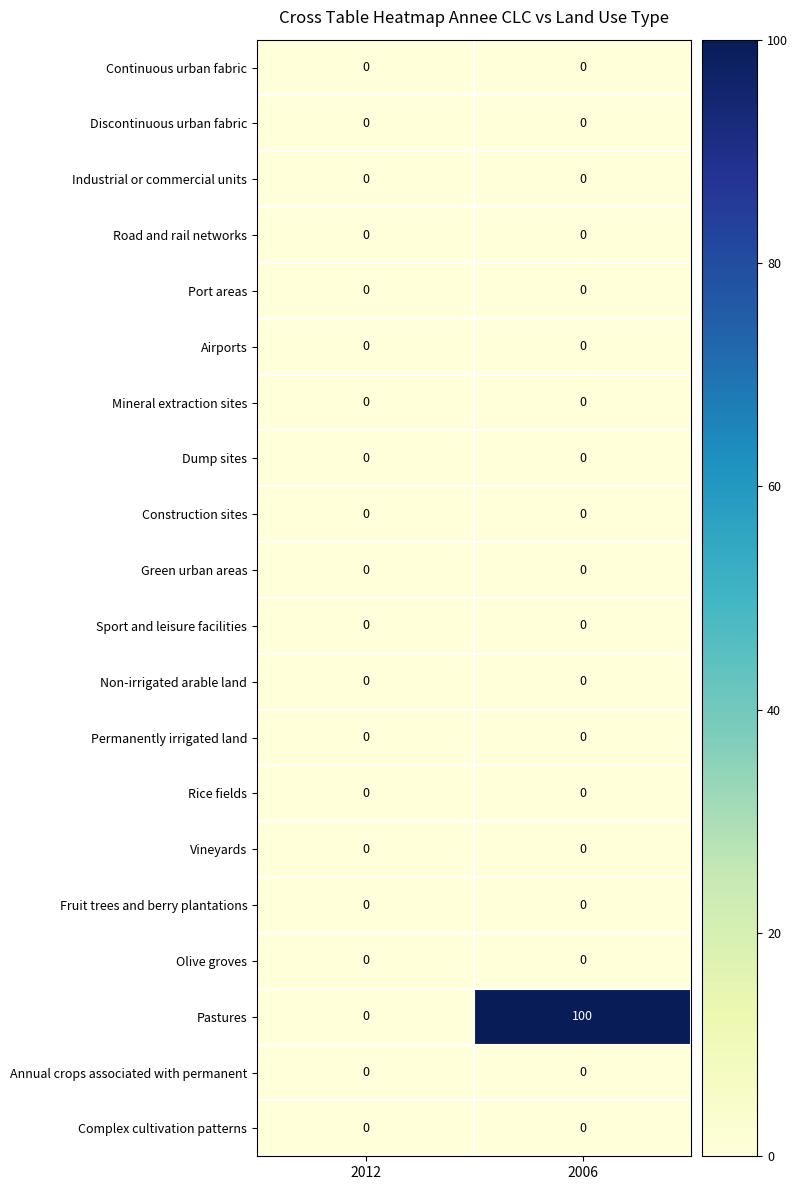

What is the difference between the maximum and minimum values in the Pastures series?

100